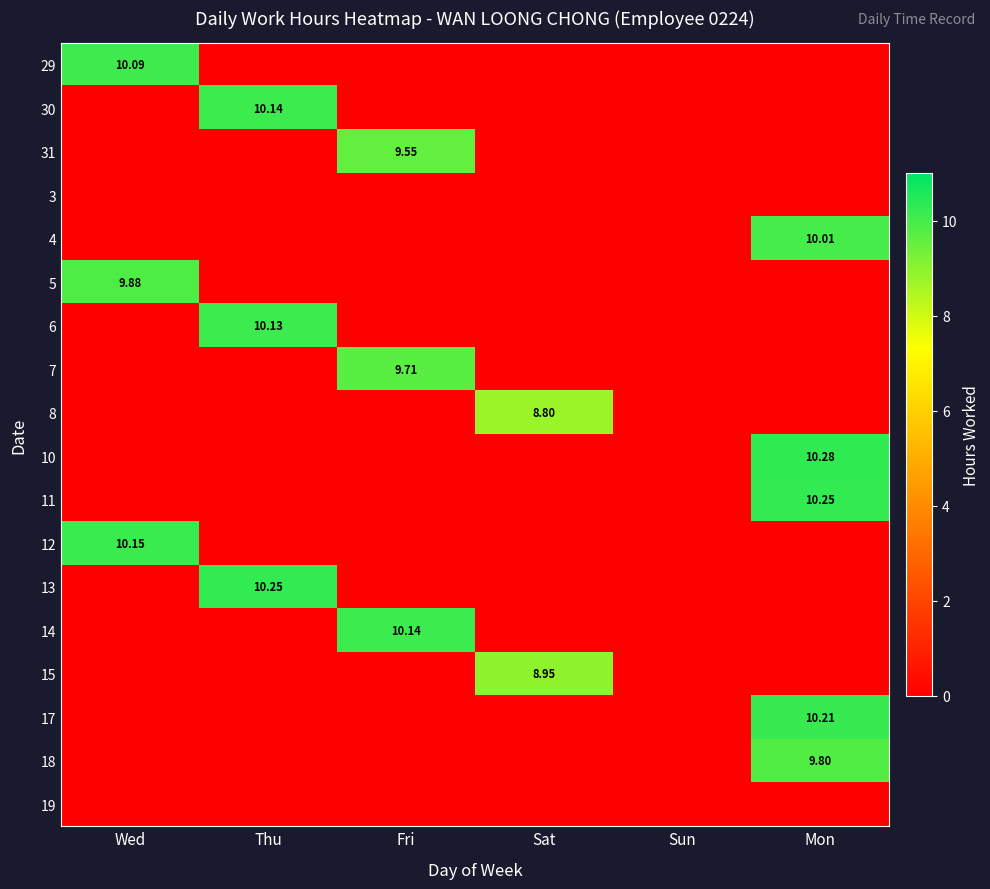

How many distinct data groups are displayed?

18